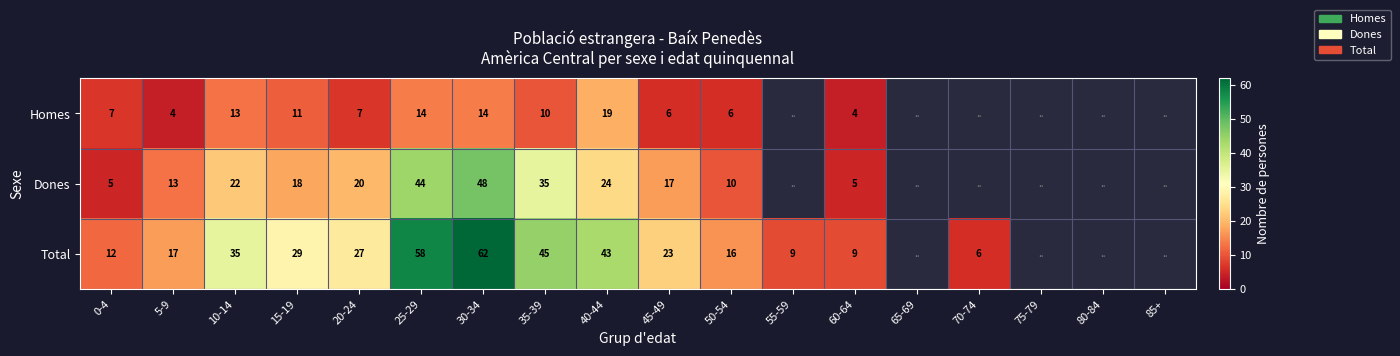

At 10-14, list the series in order from largest to smallest.

Total, Dones, Homes